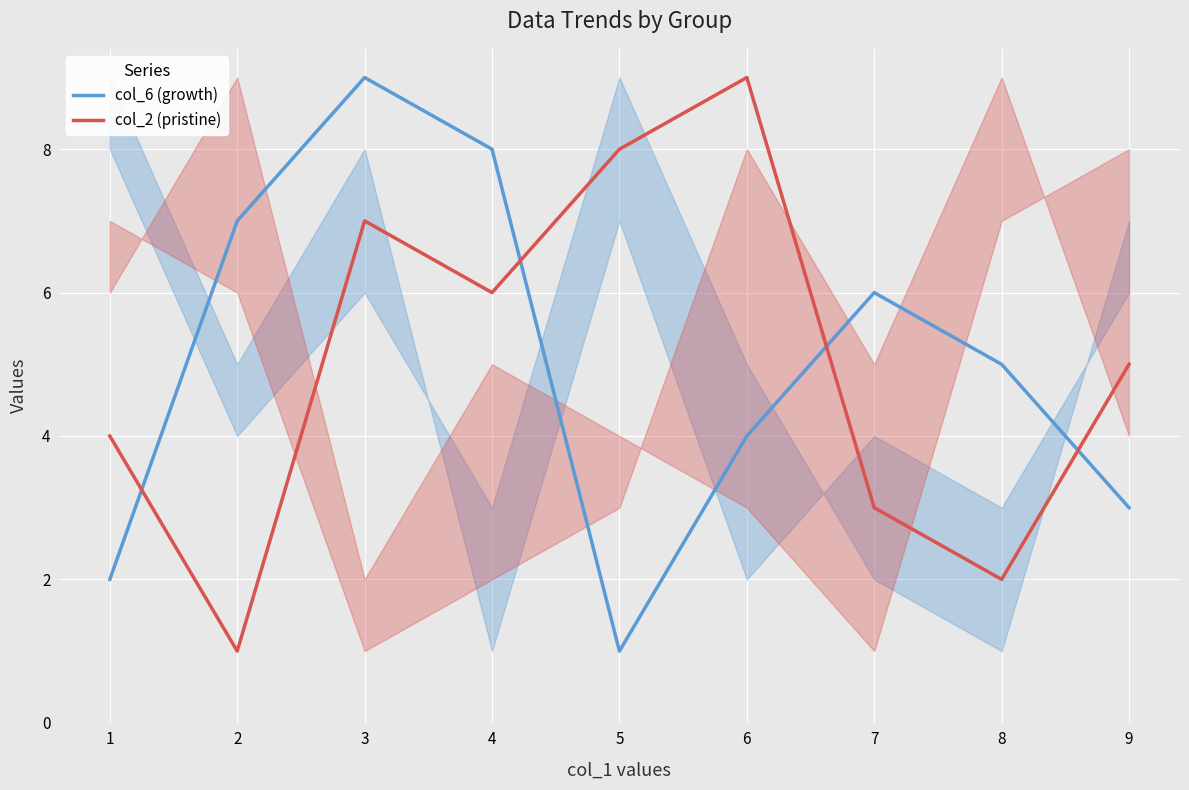

Is this an area chart (filled region under the line)?

No